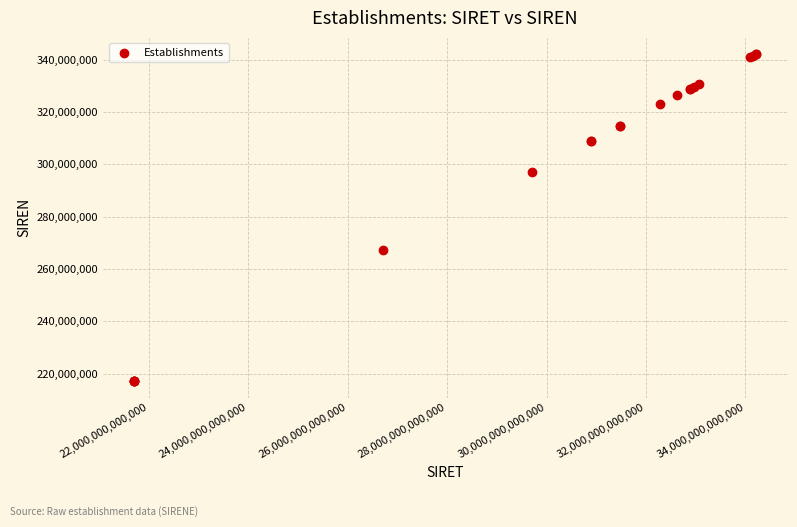

What Y value in the scatter plot is closest to 279599389?

267102044